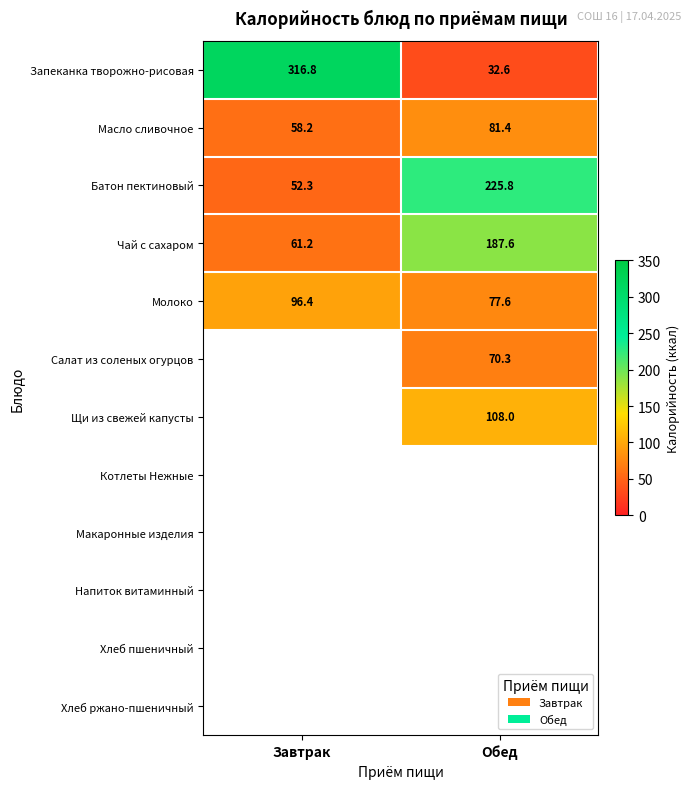

The Запеканка творожно-рисовая series shows 13.9 at Обед. True or false?

False